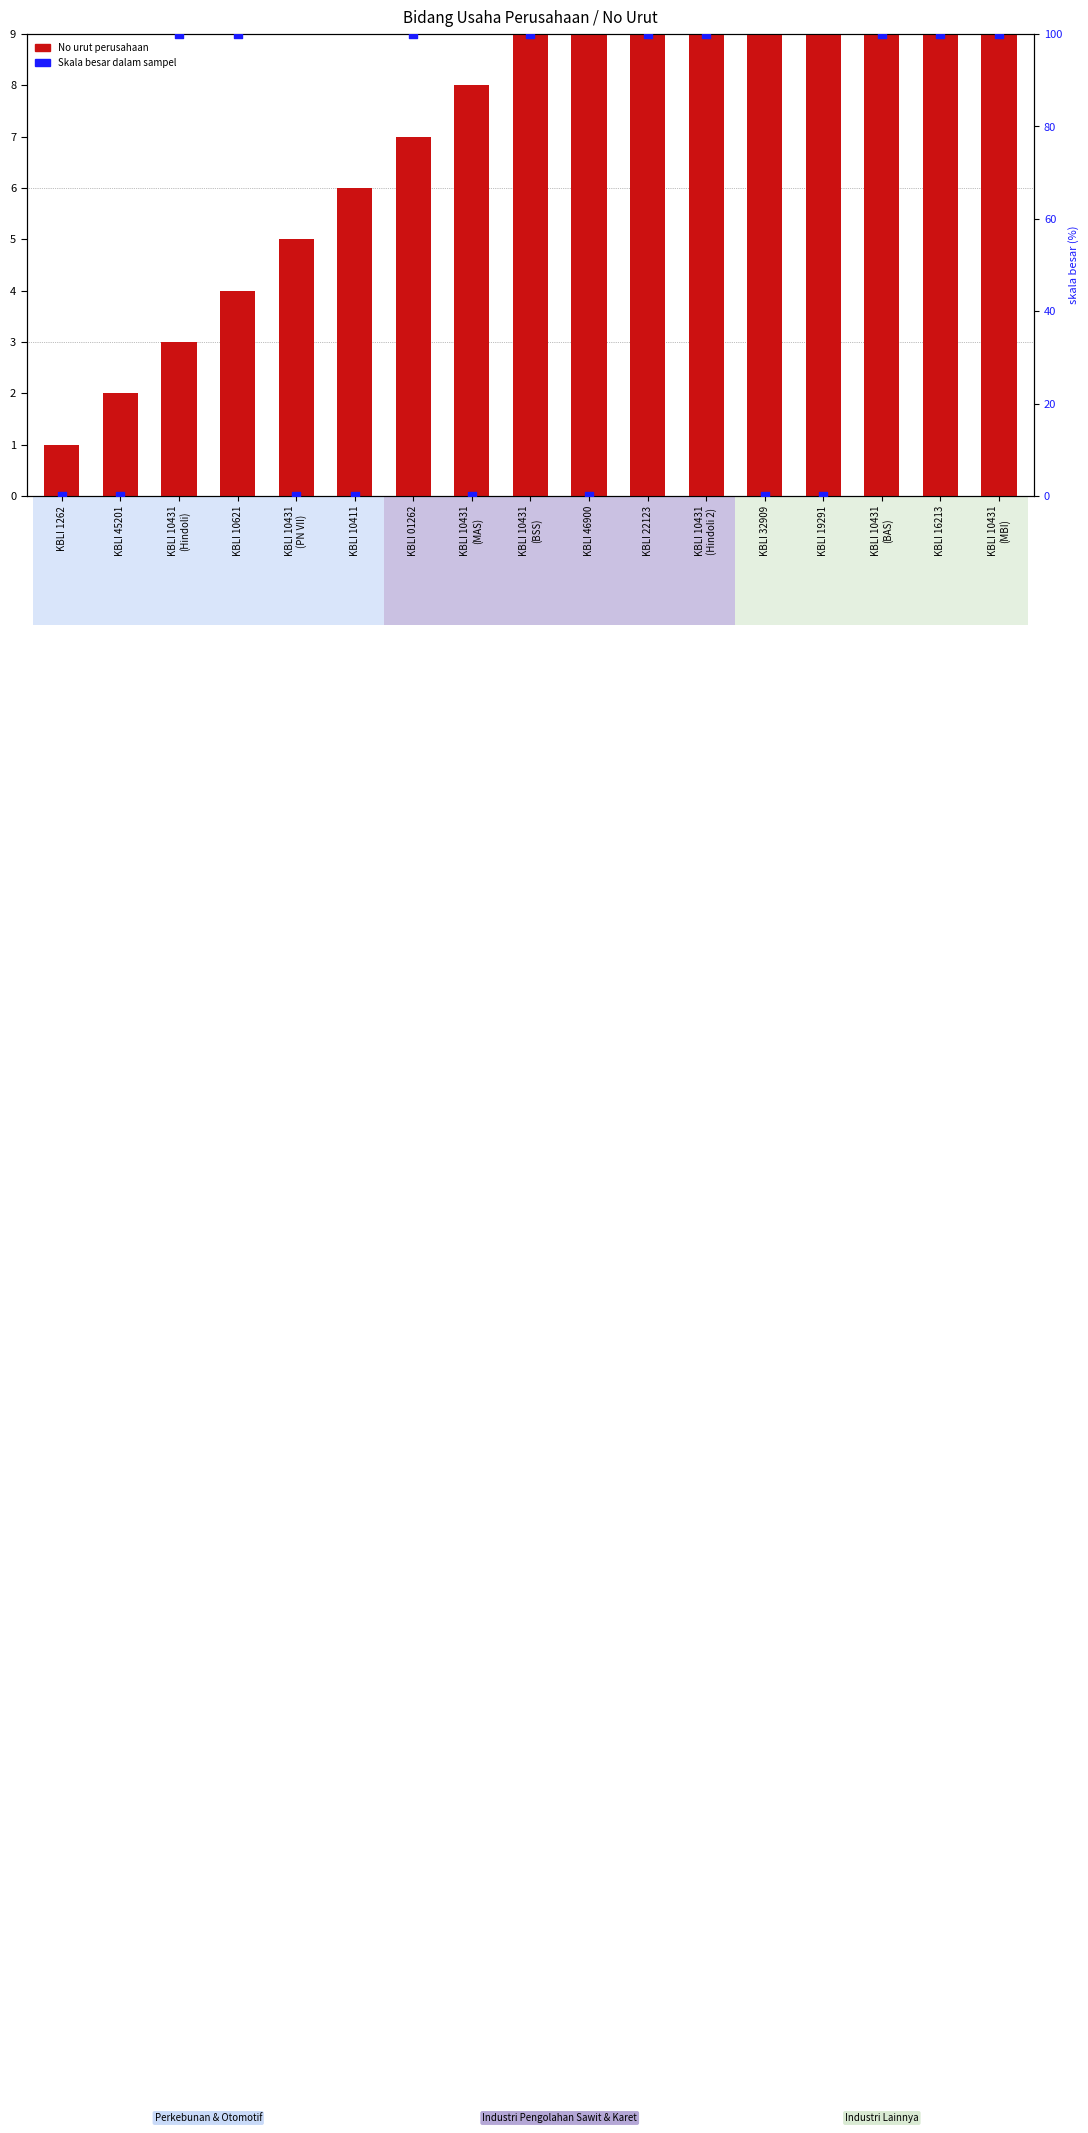

At how many categories does at least one series exceed 49?

9